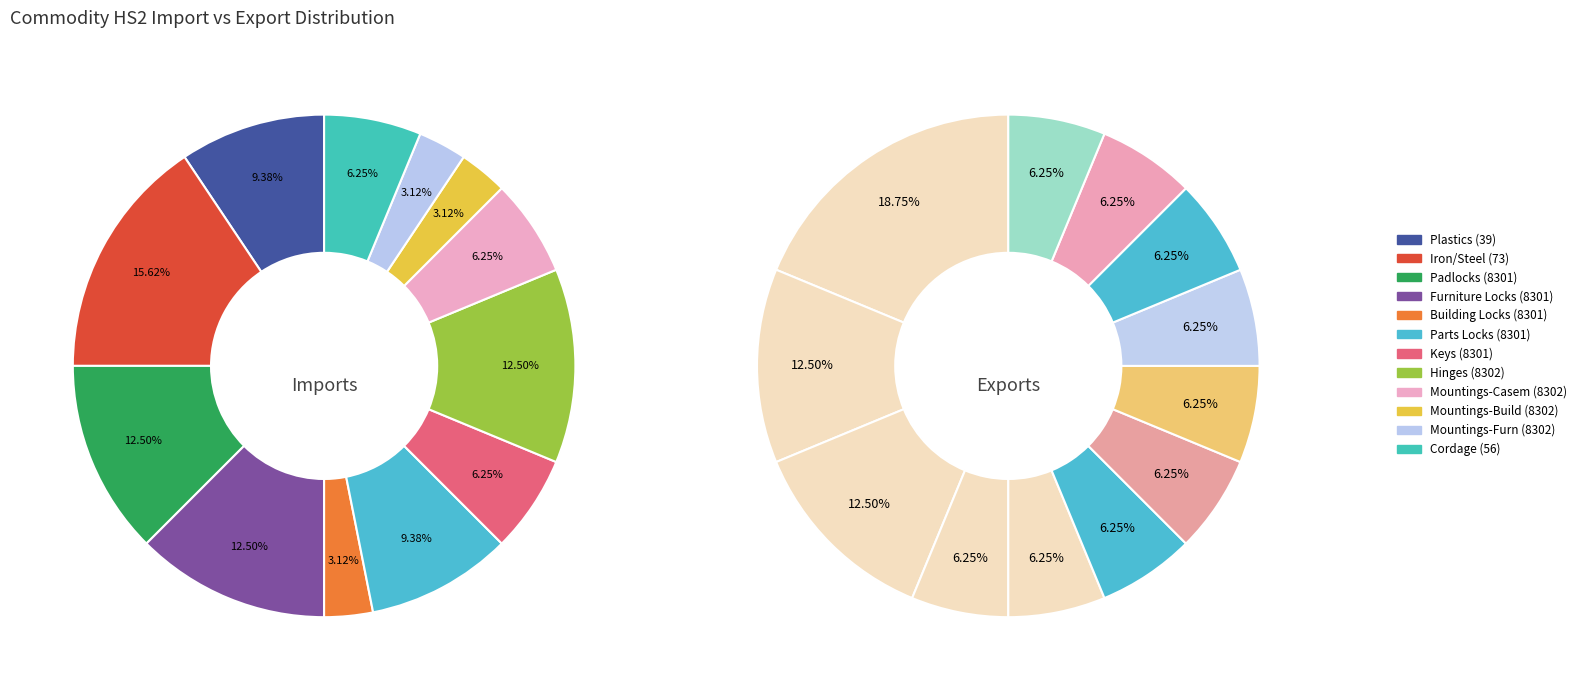

What percentage is the 2 slice, to the nearest percent?

9%